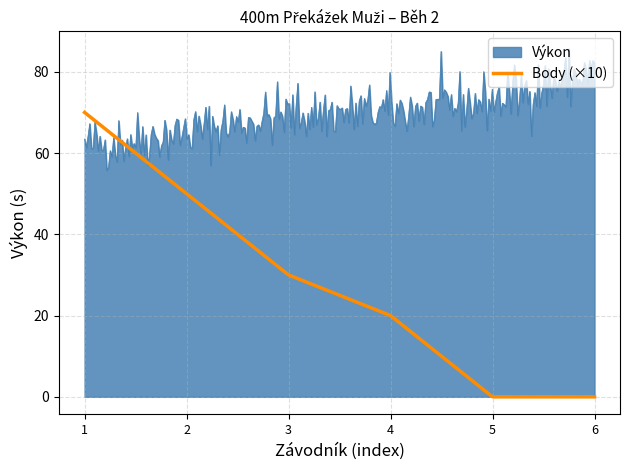

List the series in order of their peak value, lowest first.

Body (×10), Výkon